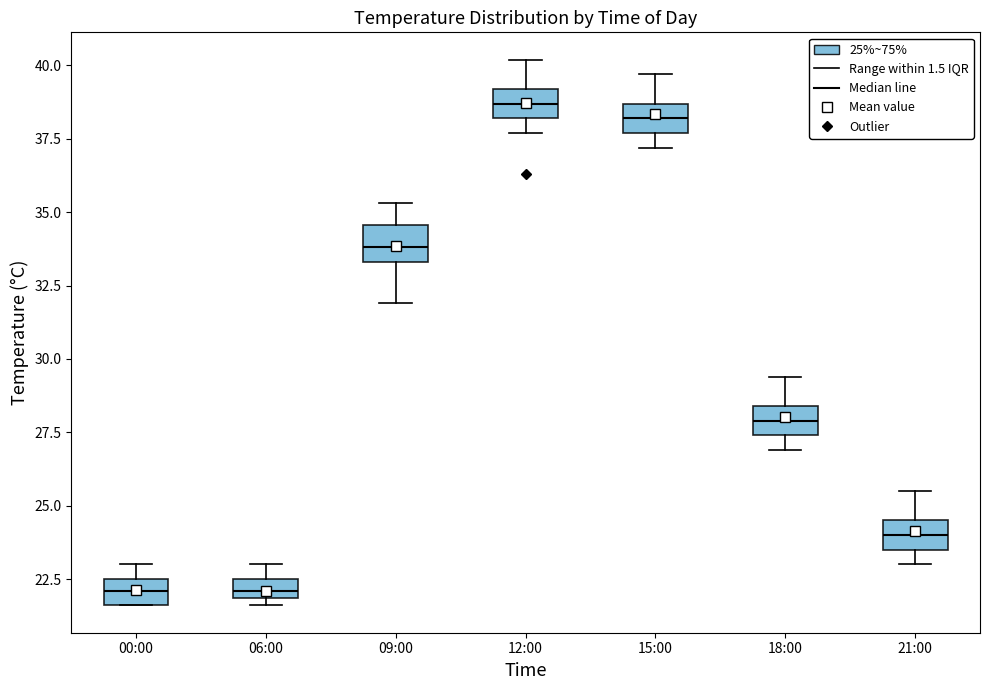

Where does the median line of the box for 00:00 sit on the y-axis? The values are not printed on the chart, so give them approximately, as read against the axis.

22.0